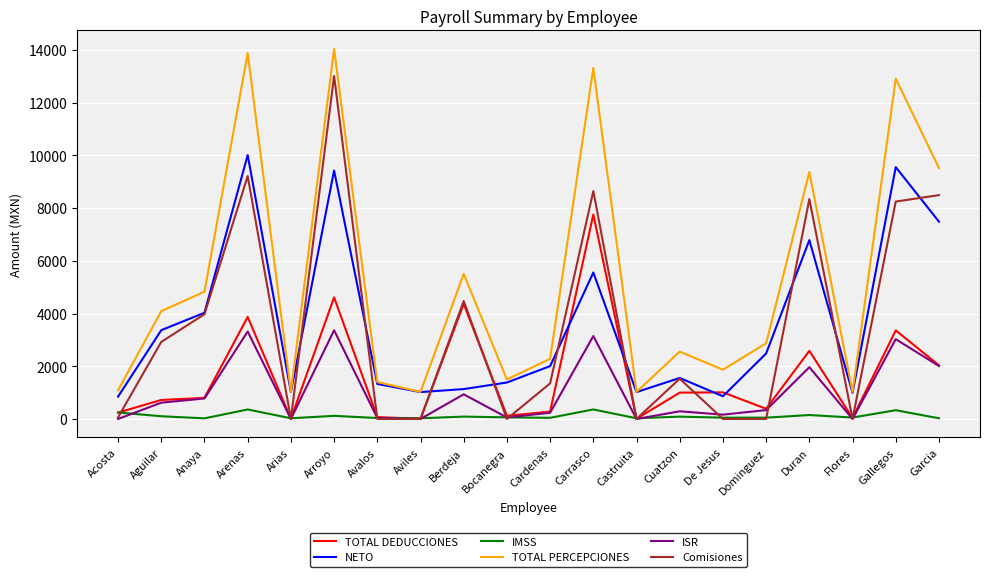

What is the approximate value of NETO at Bocanegra?

1383.2